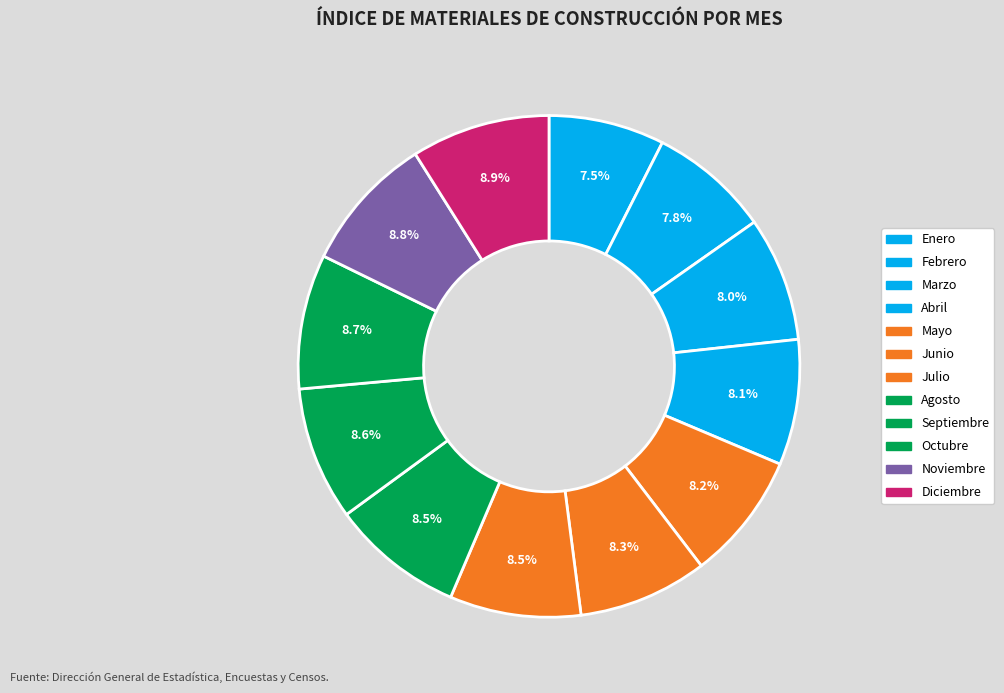

Is Enero the majority of the pie?

No